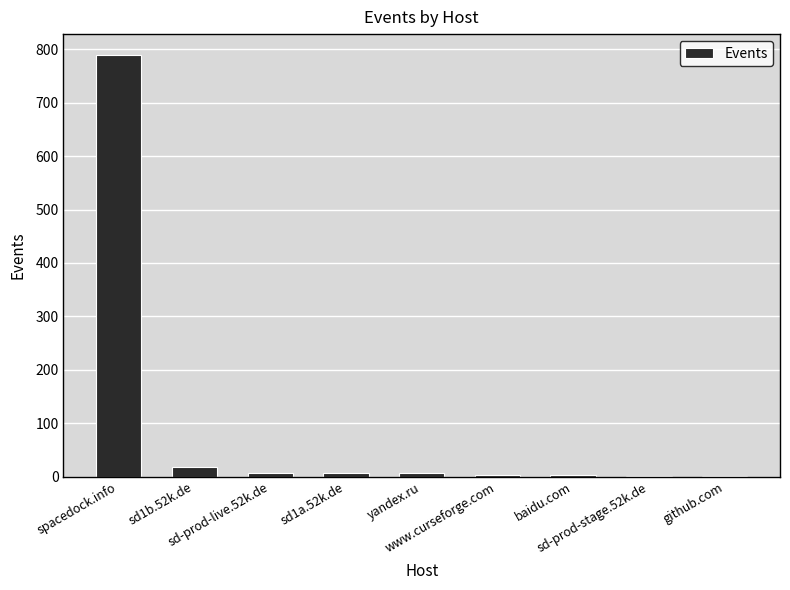

Are the bars grouped side by side (vs. stacked)?

No